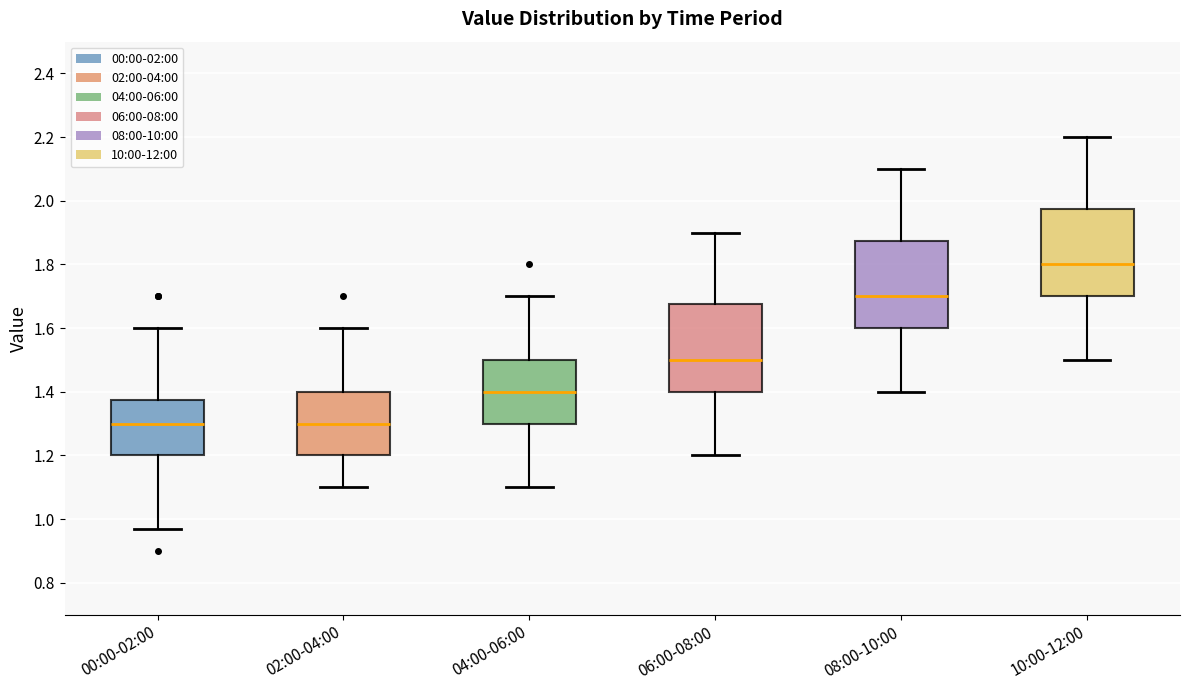

Where does the upper whisker of the box for 02:00-04:00 end on the y-axis? The values are not printed on the chart, so give them approximately, as read against the axis.

1.60